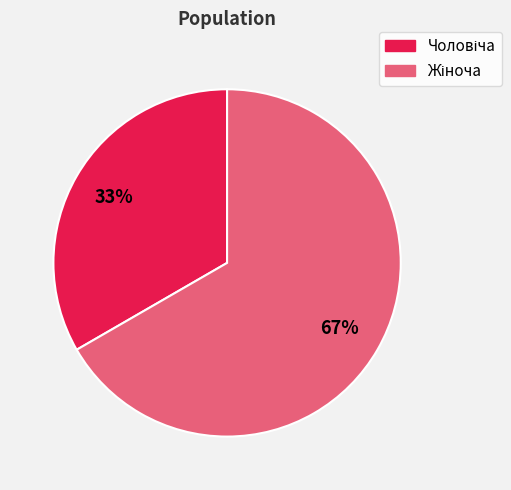

To the nearest percent, what is the average slice percentage?

50%